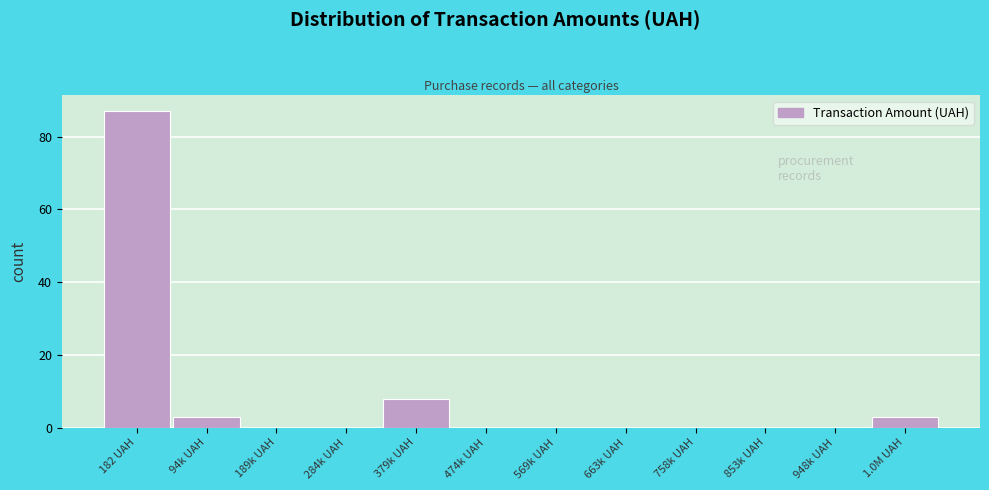

Reading right to left, list all the values displayed in this chart.

1.0M UAH=3	948k UAH=0	853k UAH=0	758k UAH=0	663k UAH=0	569k UAH=0	474k UAH=0	379k UAH=8	284k UAH=0	189k UAH=0	94k UAH=3	182 UAH=87